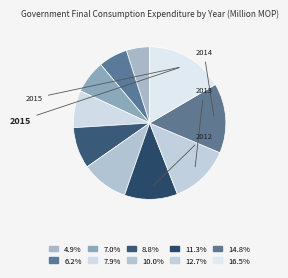

Count the number of slices in the pie.

10